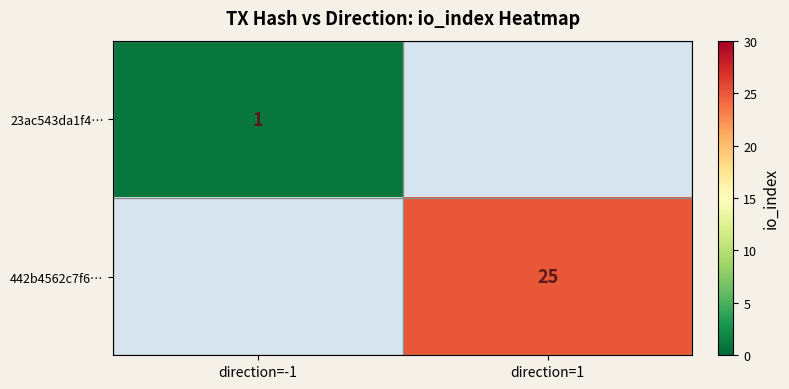

What is the maximum value shown in the chart?

25.0